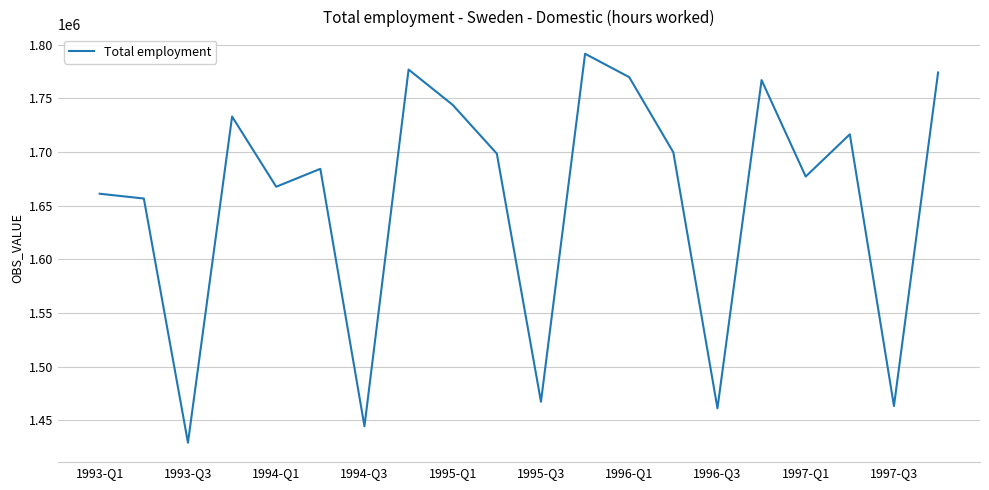

What is the difference between the maximum and minimum values?

362270